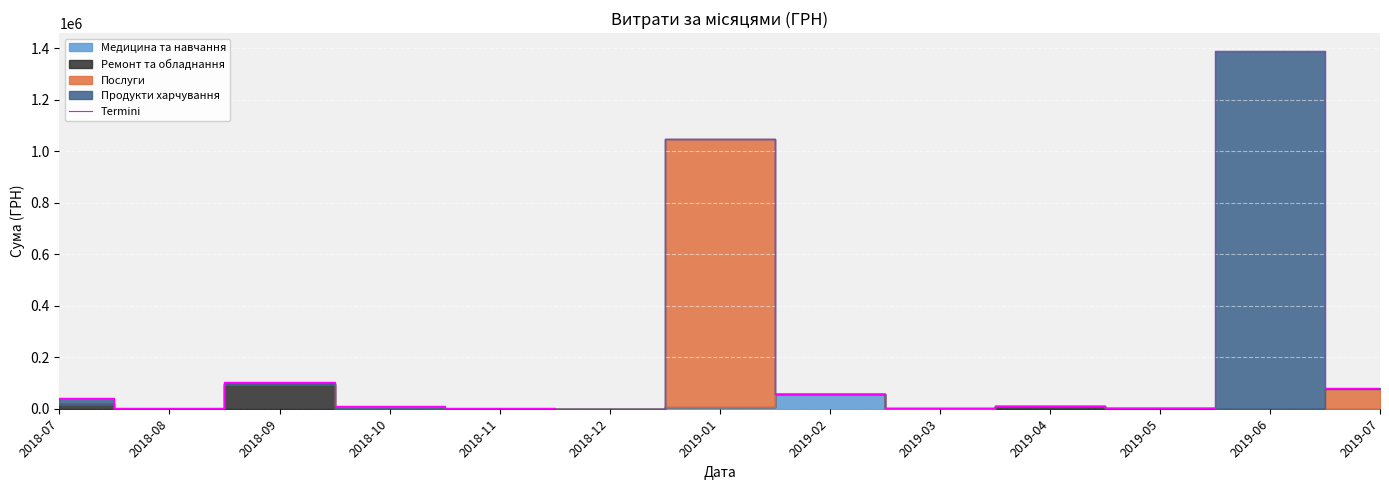

What is the average value?

211537.0